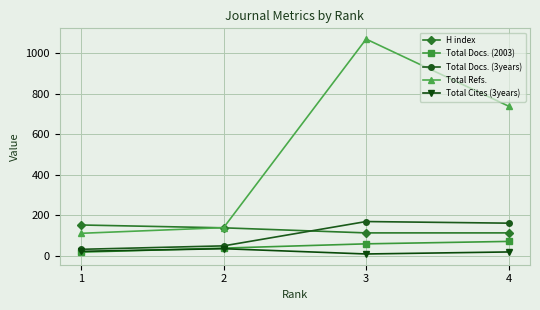

At which label does Total Cites (3years) reach its peak?

2